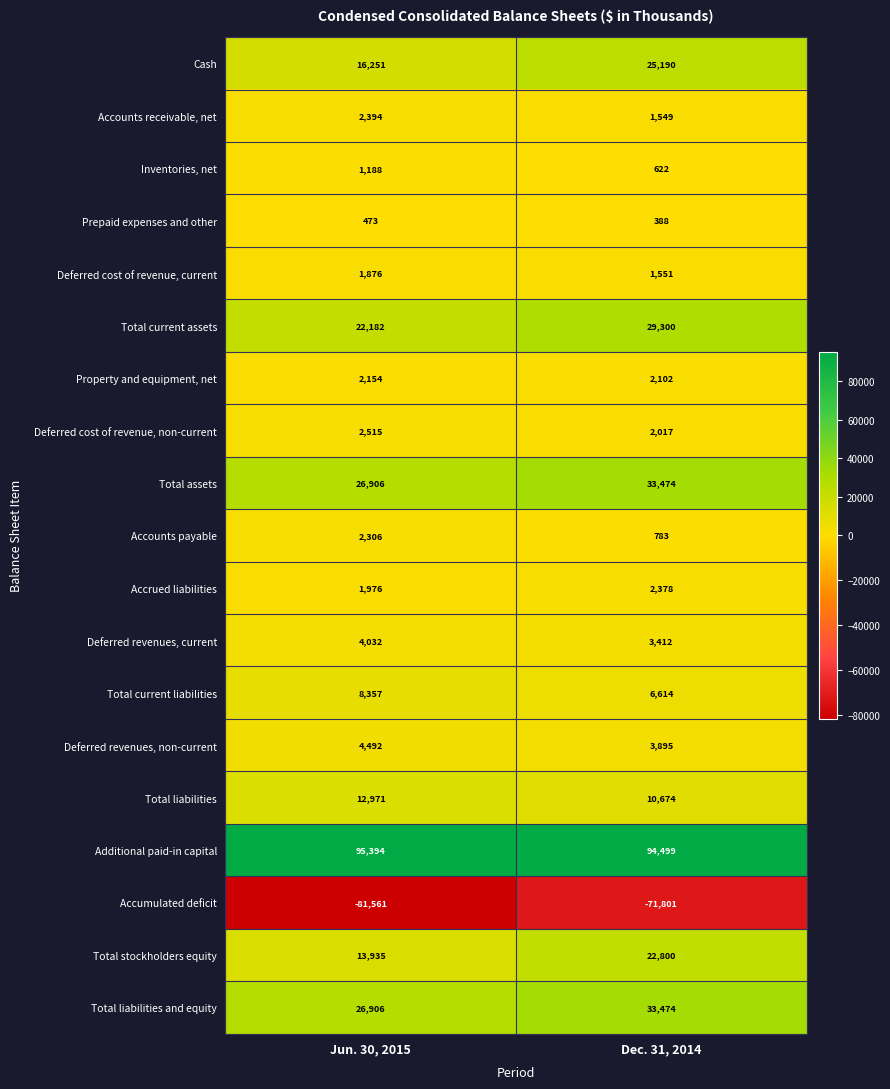

What is the total value across all series at Jun. 30, 2015?

164747